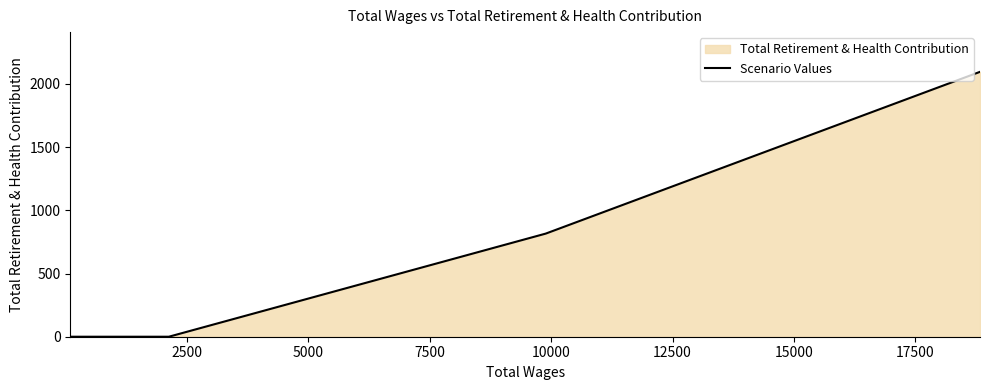

How many categories are shown in the chart?

4